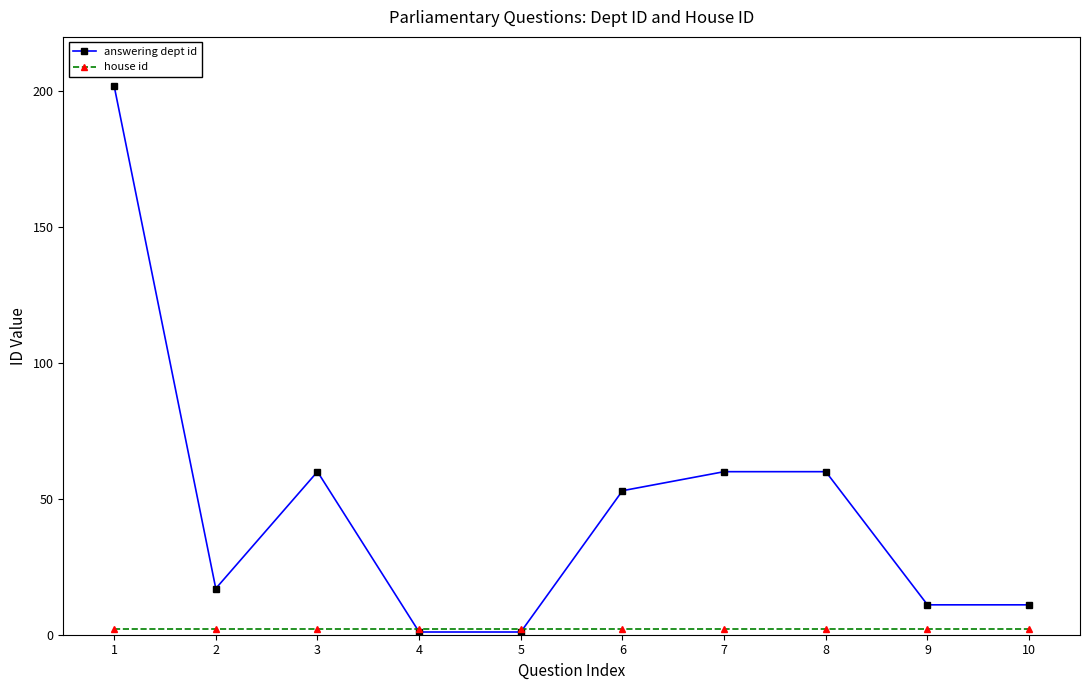

Which series has the widest spread of values?

answering dept id